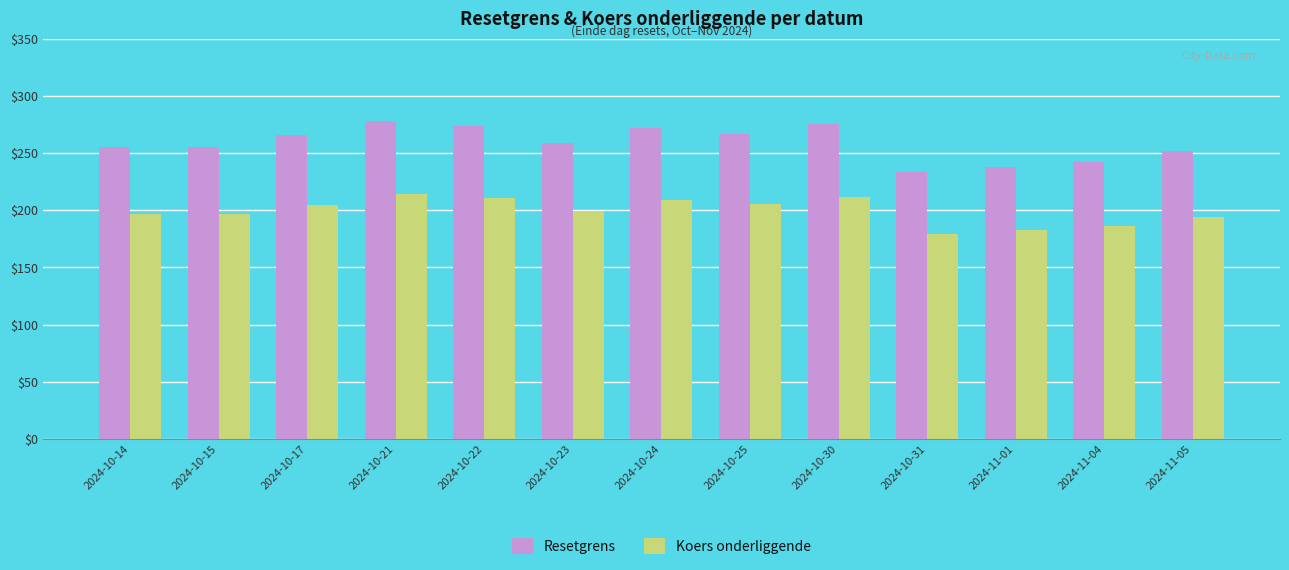

What position from the right is 2024-10-24?

7